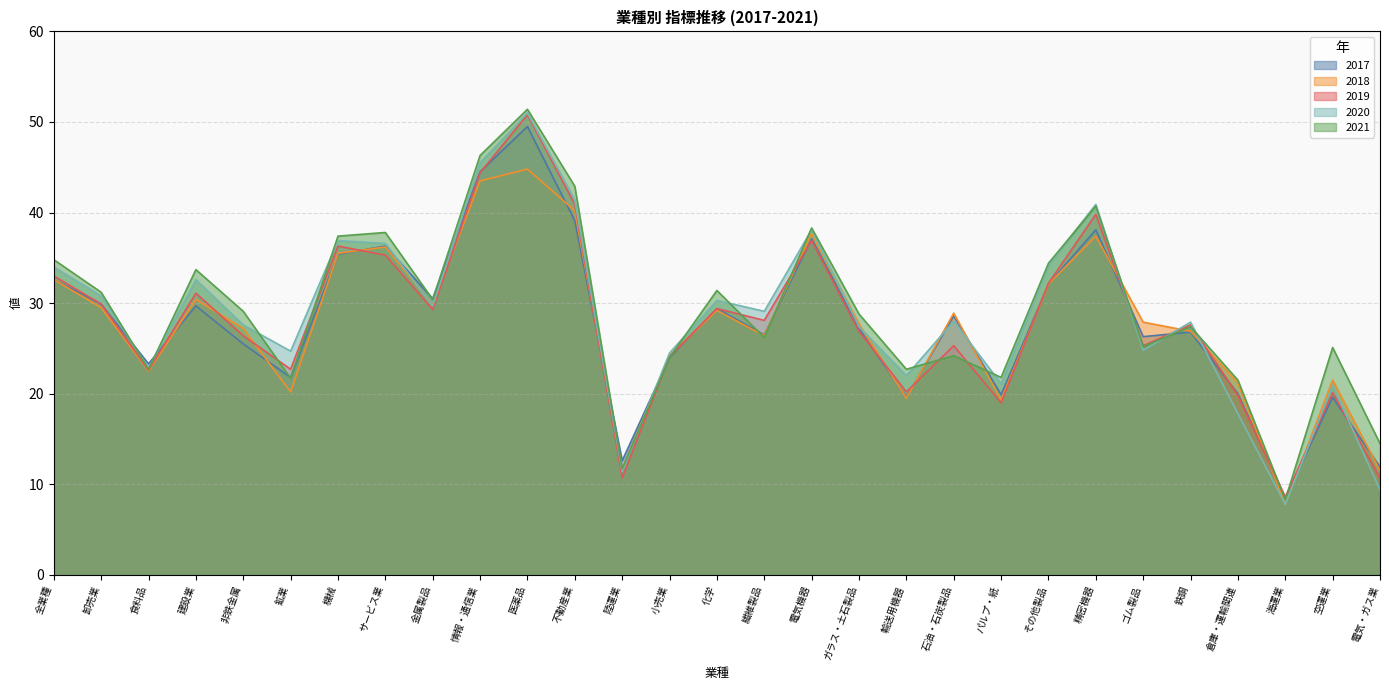

How many series are shown in this chart?

5